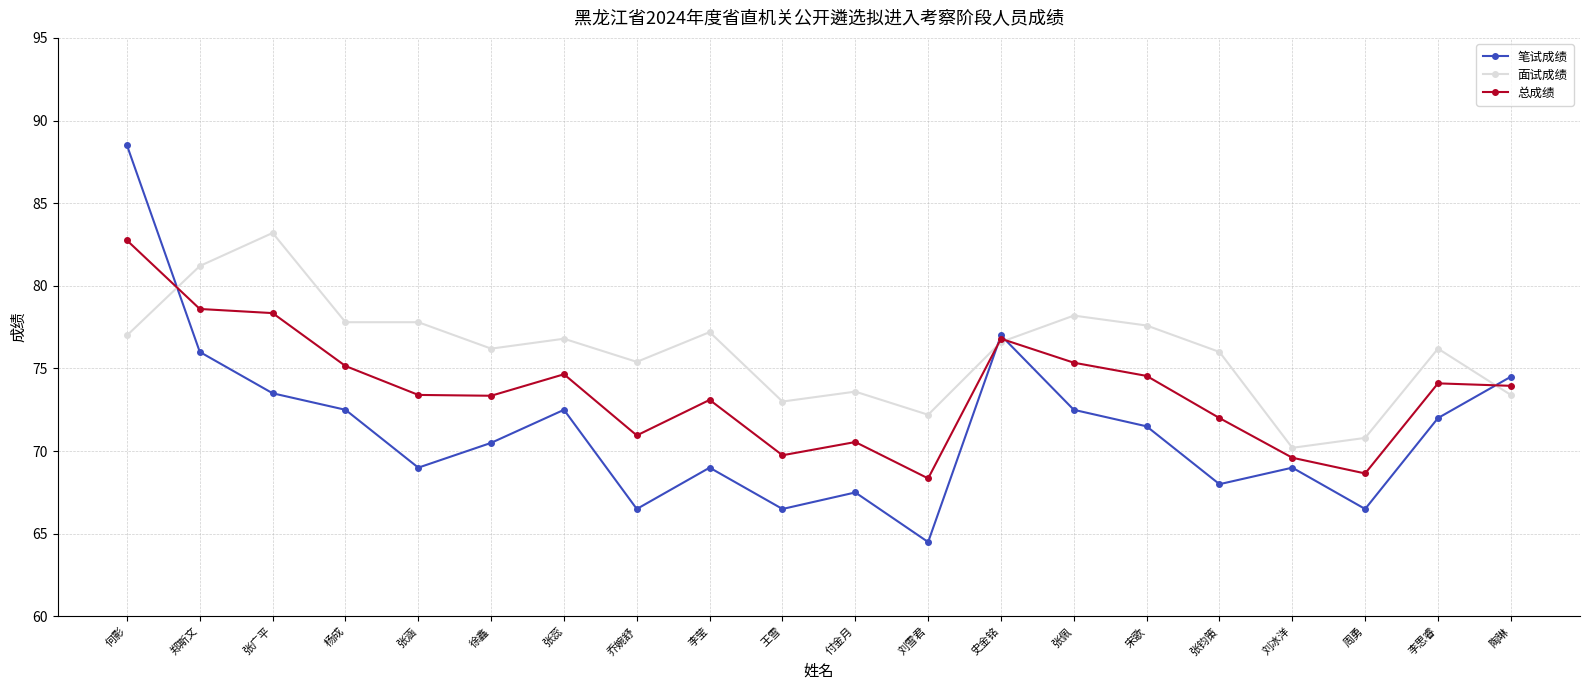

Is the value of 面试成绩 at 杨成 greater than the value of 笔试成绩 at 张涵?

Yes